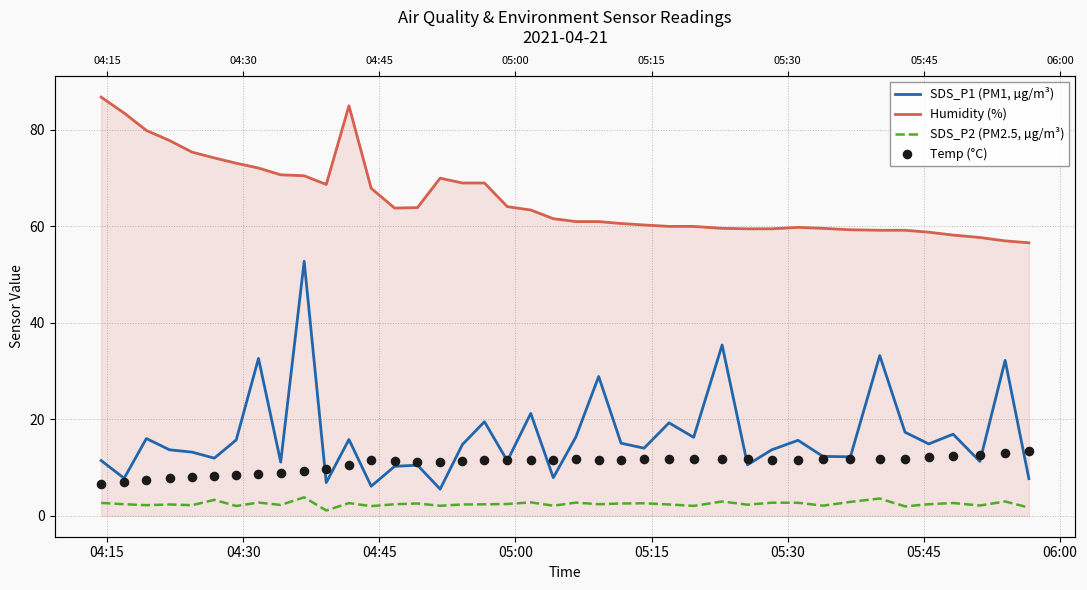

Is the value of Temp (°C) at 22 greater than the value of SDS_P1 (PM1, µg/m³) at 05:00?

No